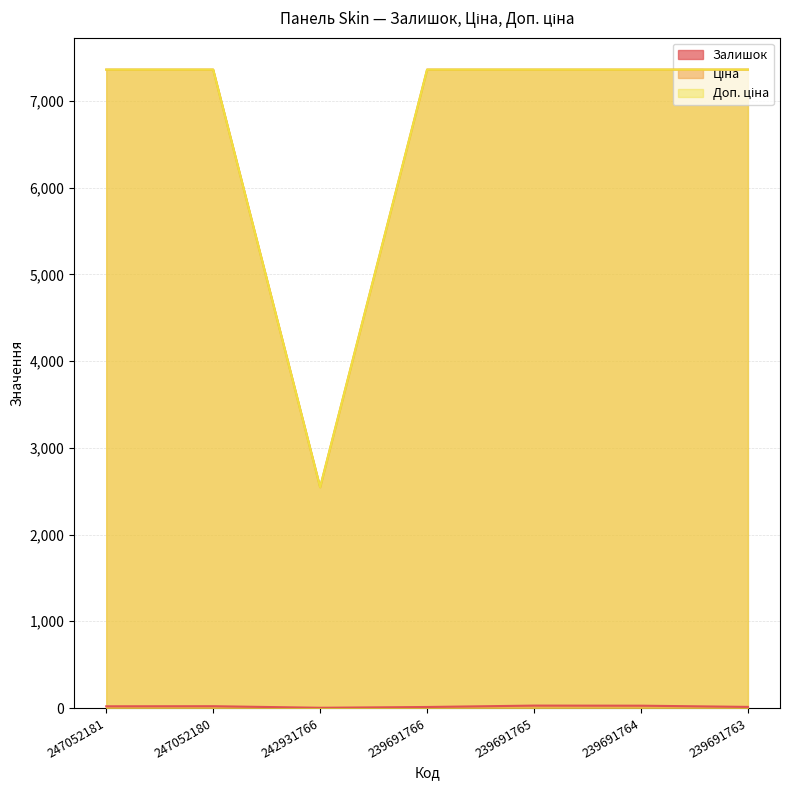

How many lines are shown in the chart?

3